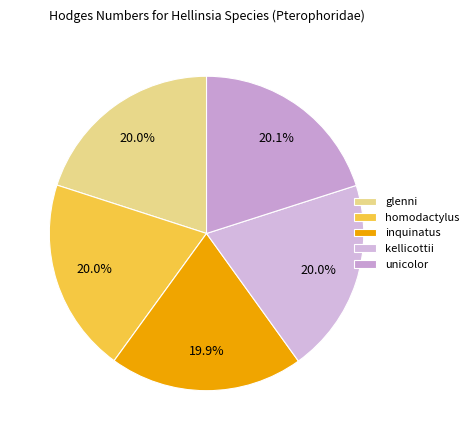

True or false: inquinatus accounts for 20% of the total.

True